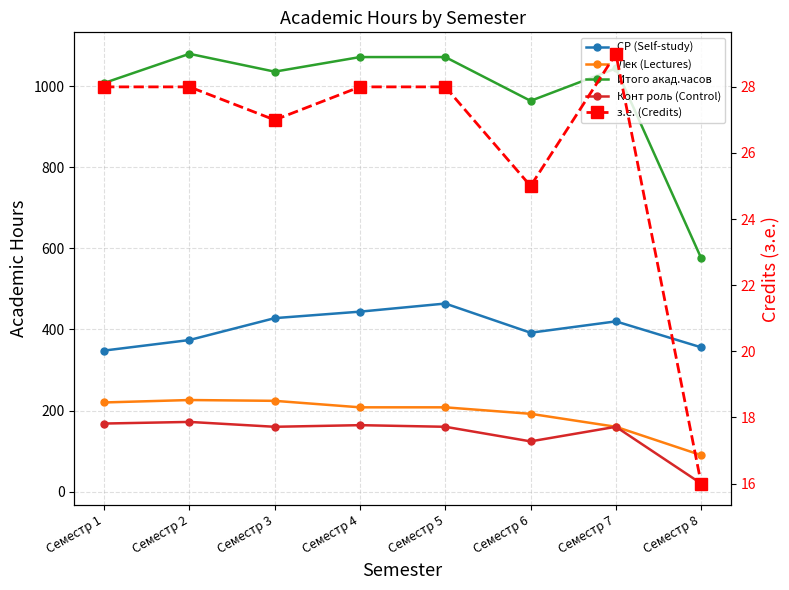

Reading right to left, extract all data points from this chart.

СР (Self-study): 356	420	392	464	444	428	374	348
Лек (Lectures): 90	160	192	208	208	224	226	220
Итого акад.часов: 576	1044	964	1072	1072	1036	1080	1008
Конт роль (Control): 20	160	124	160	164	160	172	168
з.е. (Credits): 16	29	25	28	28	27	28	28